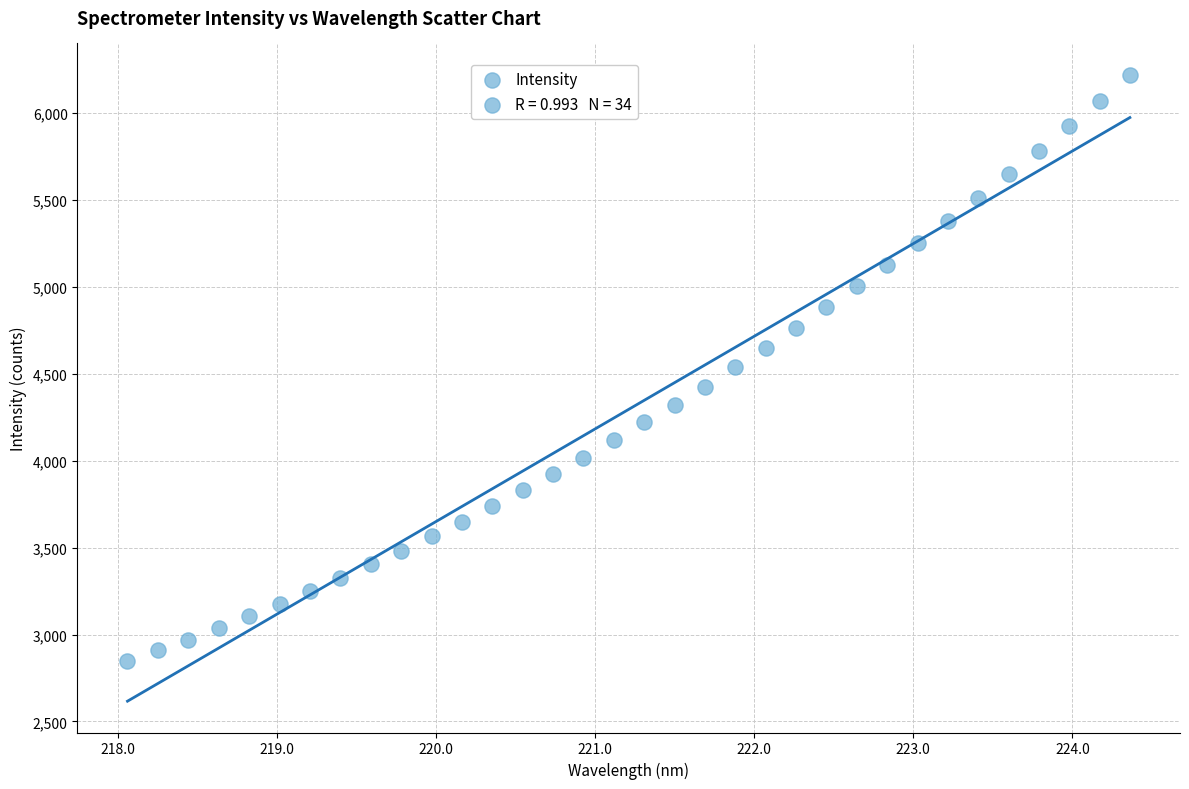

What is the range of X values (max minus min)?

6.3